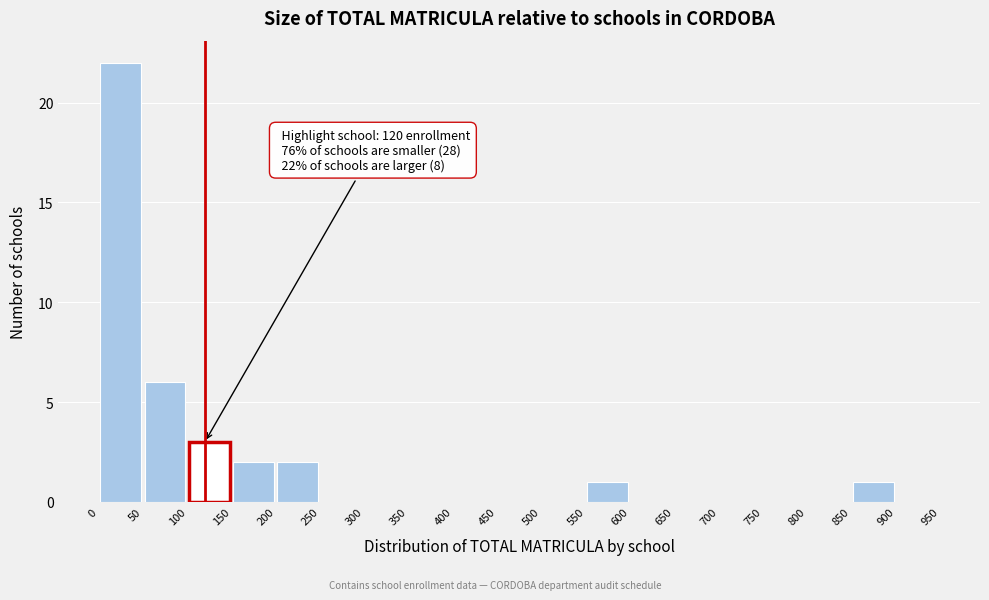

Which range on the x-axis has the tallest bar?

0 to 50